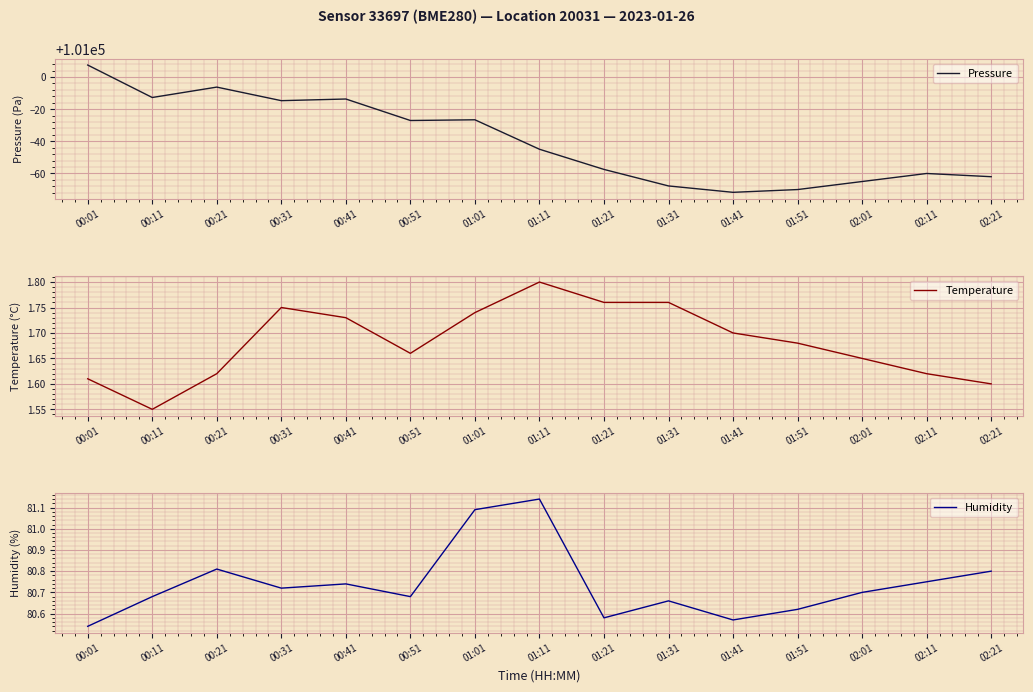

List the series in order of their peak value, lowest first.

Temperature, Humidity, Pressure